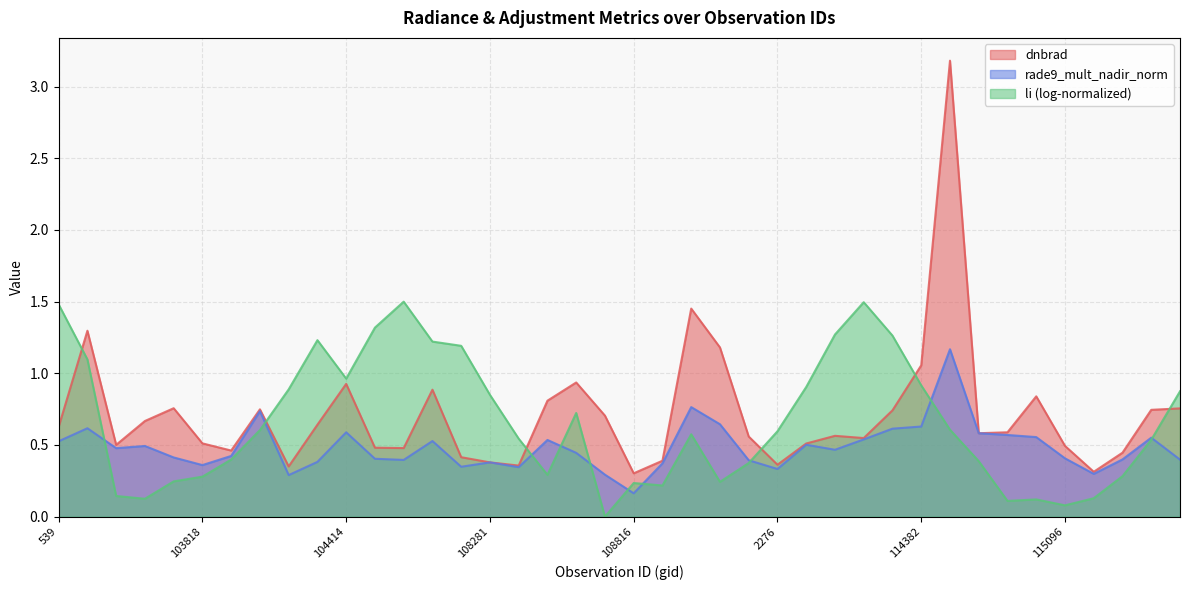

The value of dnbrad at 102980 is 1.9. True or false?

False